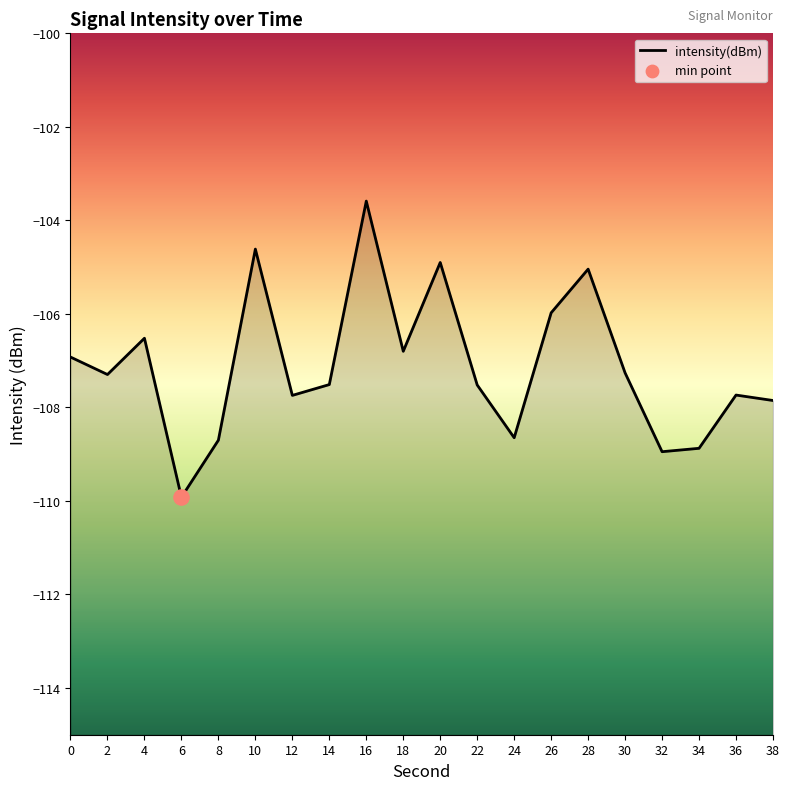

Between 36 and 34, which is larger?

36